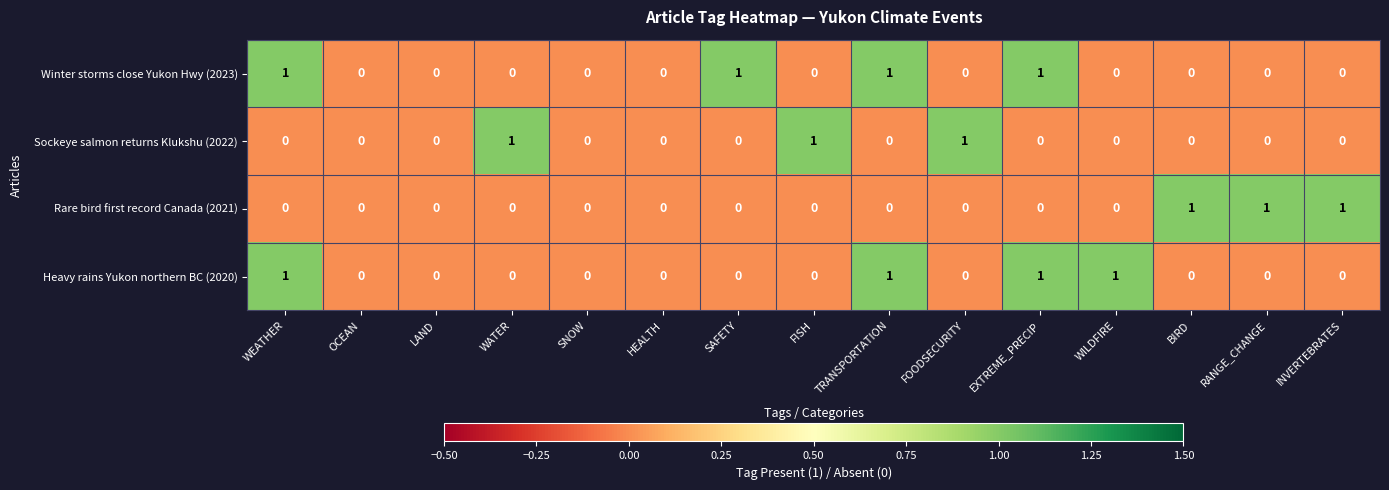

True or false: Rare bird first record Canada (2021) has a value of -1 at SNOW.

False